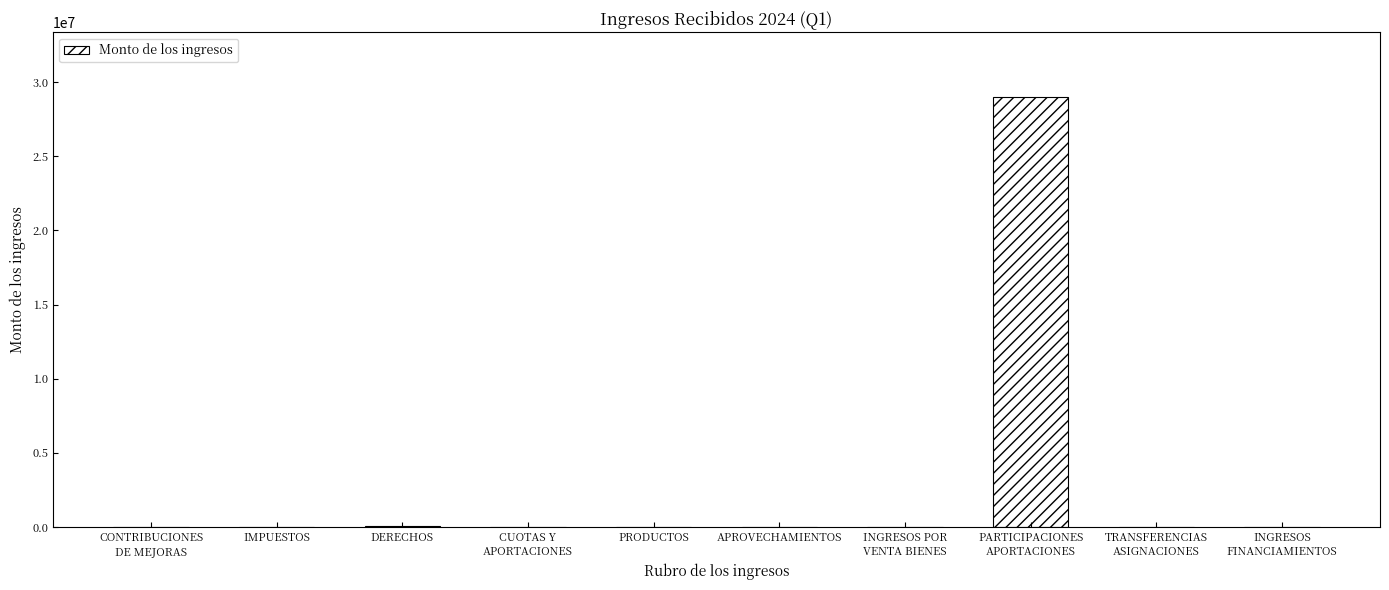

What is the difference between the values at DERECHOS and CUOTAS Y
APORTACIONES?

94567.8